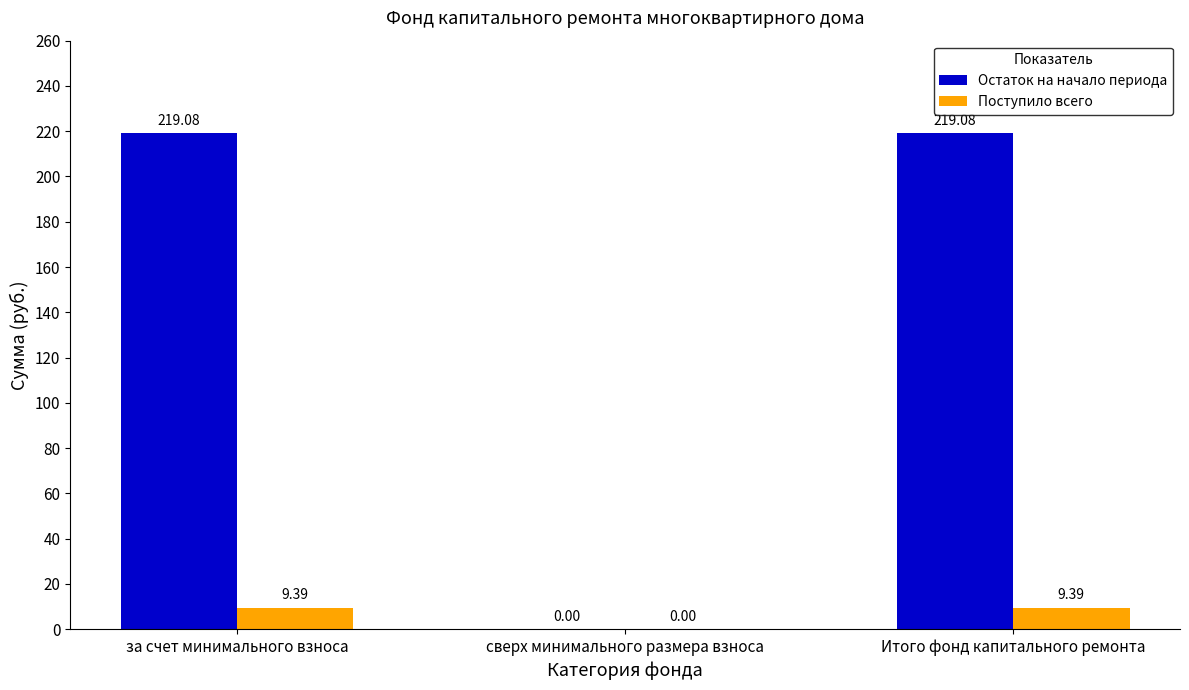

Where is Остаток на начало периода nearest to the value 109?

сверх минимального размера взноса